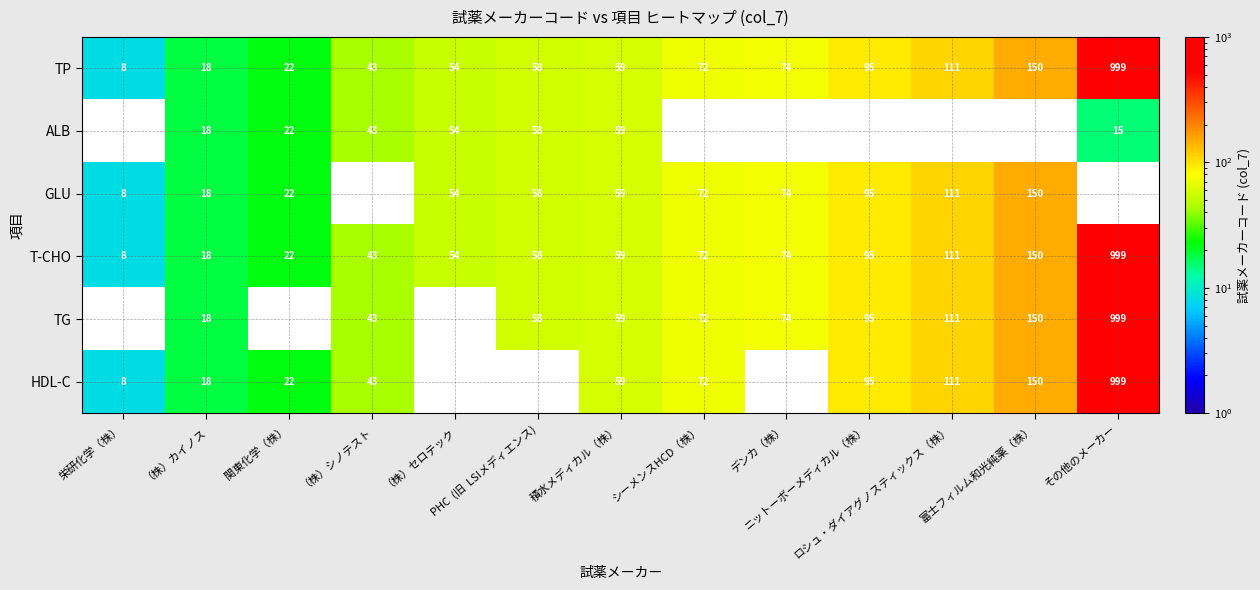

At which category is the sum across all series the highest?

その他のメーカー